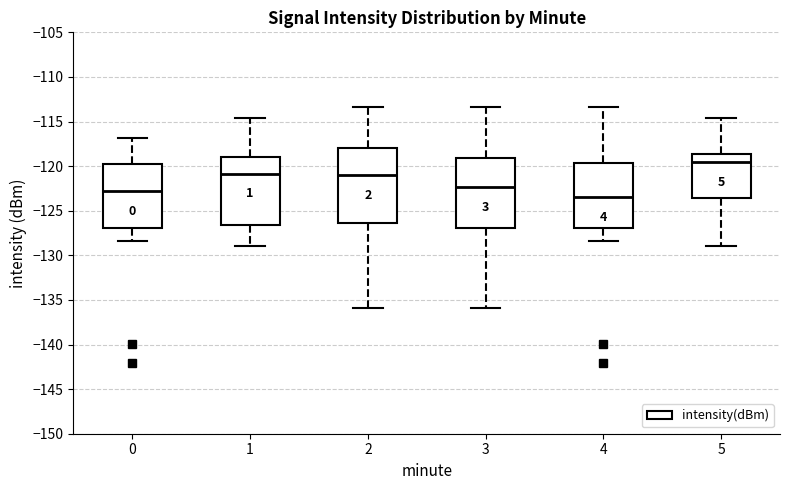

Which box's median line is the lowest?

4